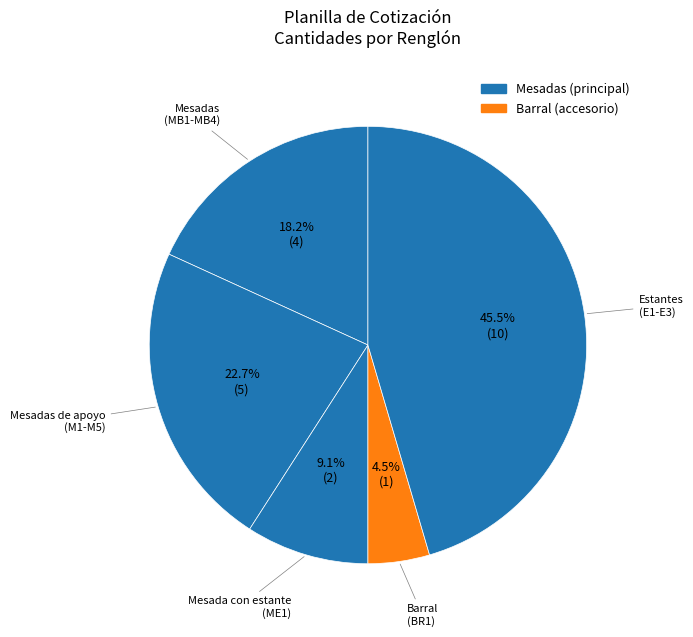

Do Mesadas (MB1-MB4) and Mesada con estante (ME1) together represent more than half of the pie?

No